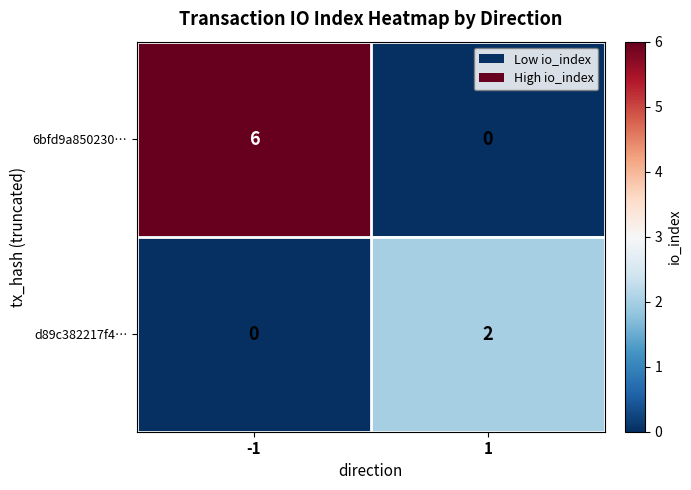

True or false: d89c382217f4… has a value of 0 at -1.

True